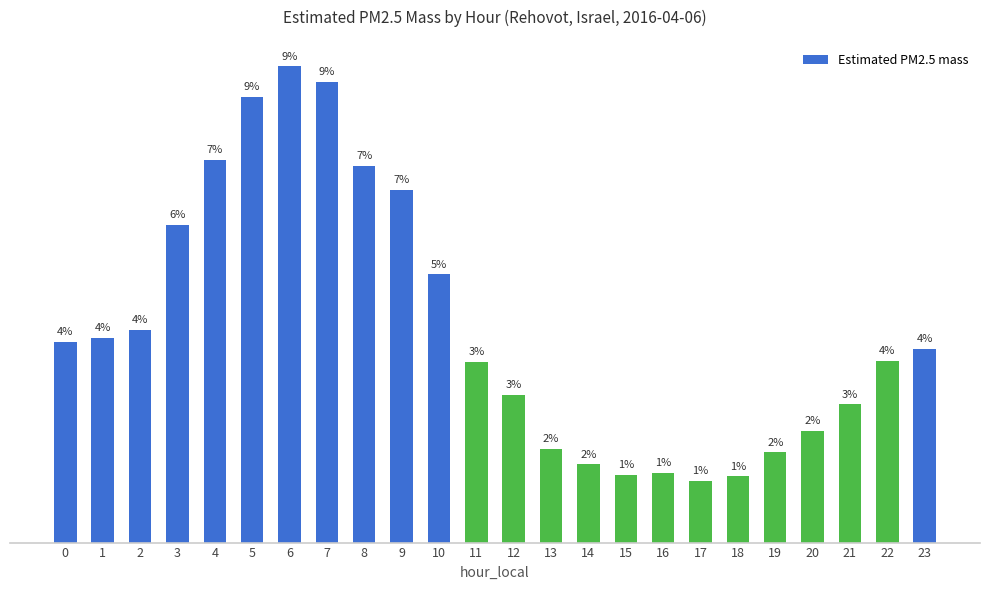

At which category does the chart reach its minimum across all series?

17